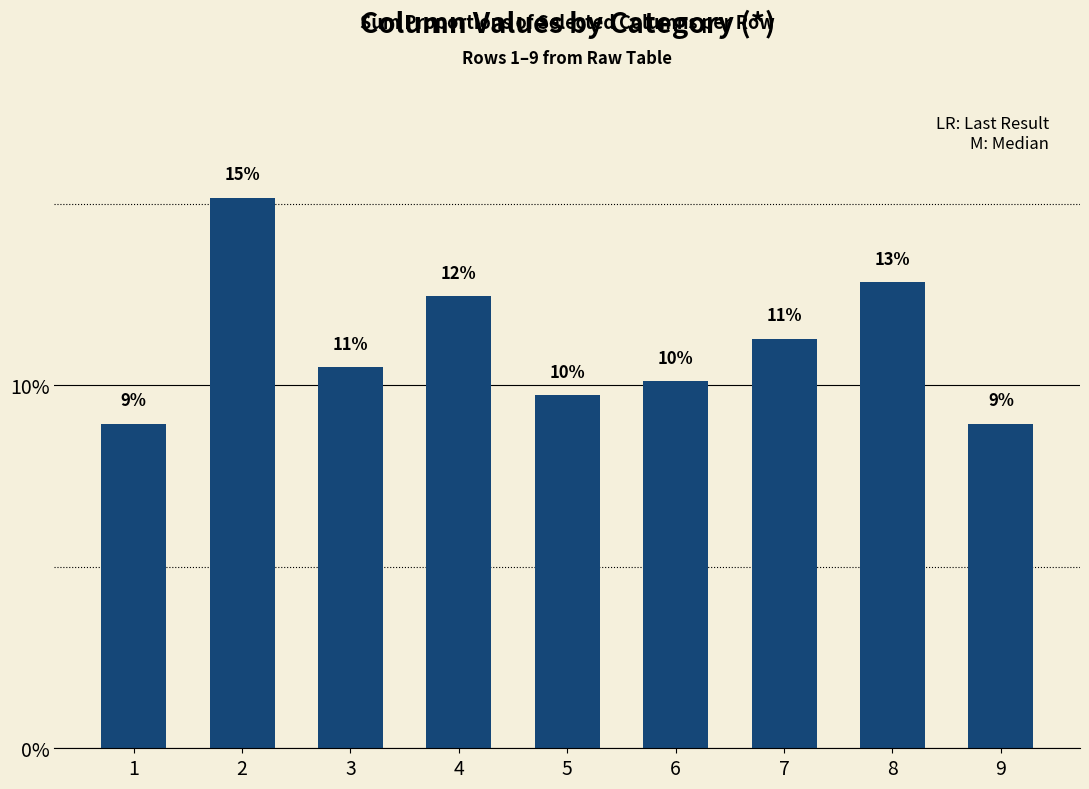

Does the chart contain any negative values?

No